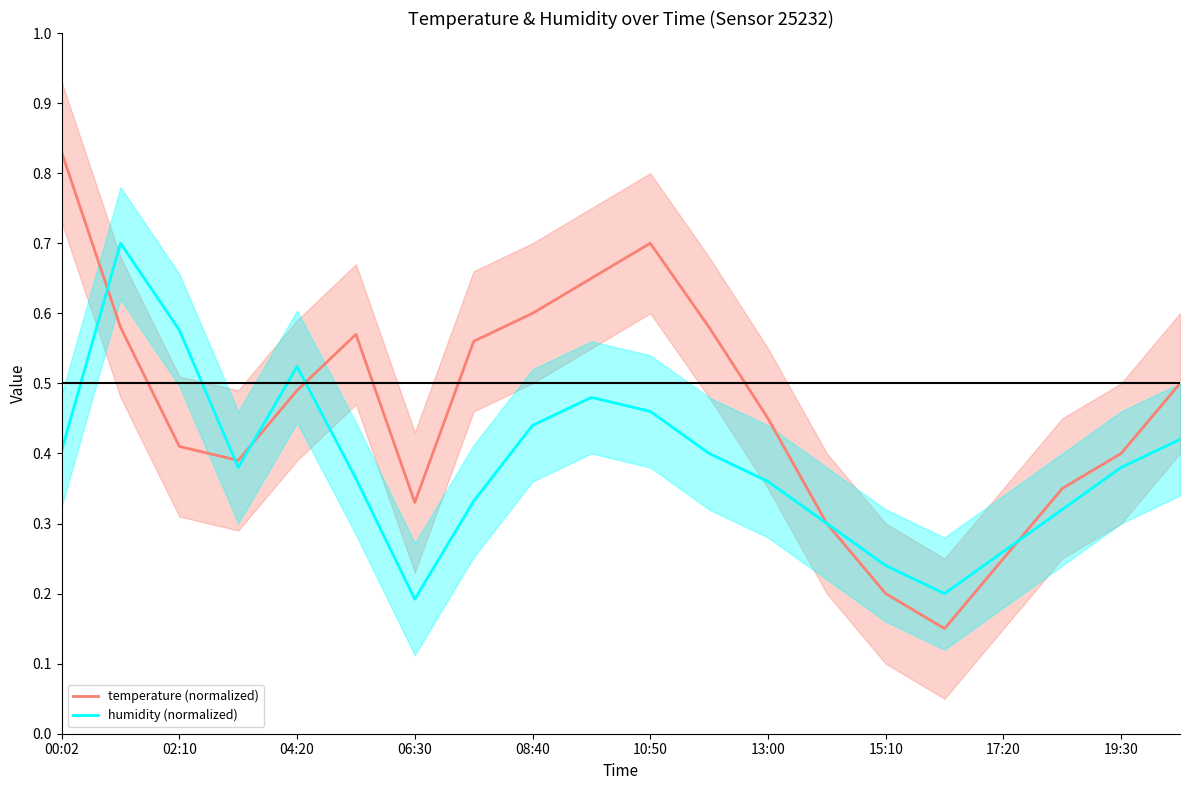

The value of temperature (normalized) at 04:20 is 0.7. True or false?

False